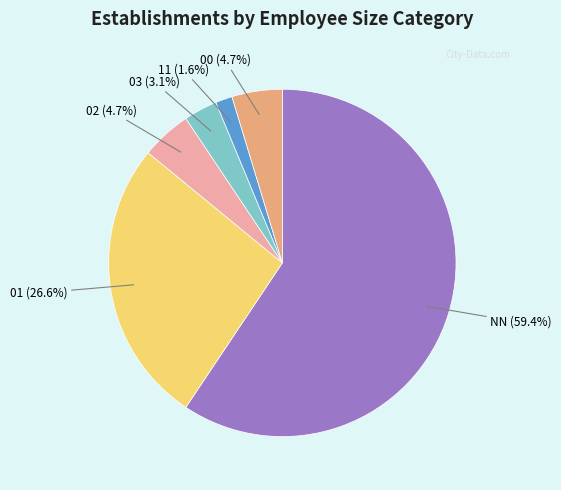

Is there any slice that represents more than half of the pie?

Yes